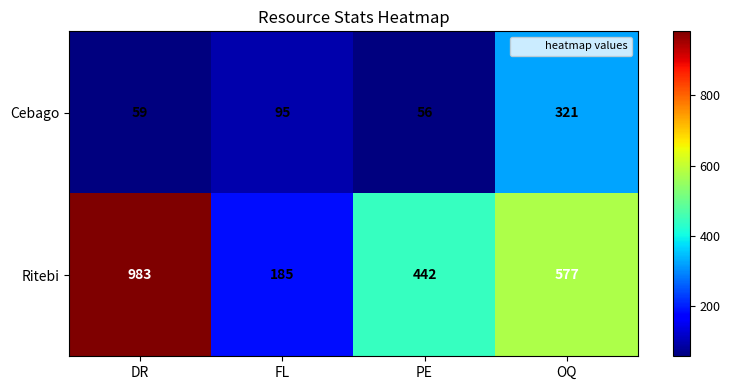

The value of Ritebi at OQ is 279. True or false?

False